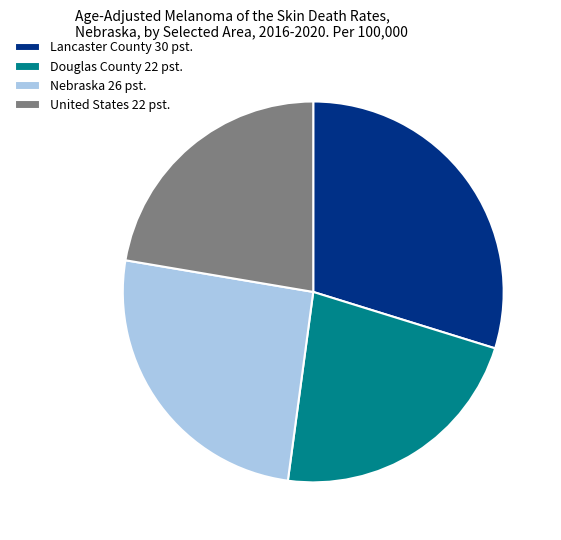

Approximately how many times larger is the value at Douglas County 22 pst. compared to Nebraska 26 pst.?

0.9